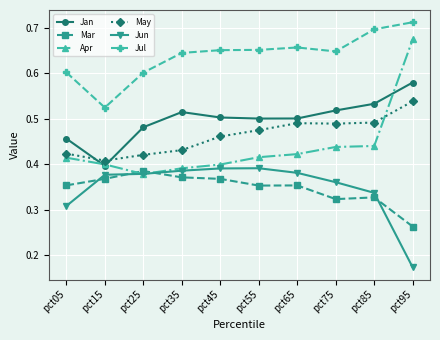

The Jan series shows 0.1 at pct15. True or false?

False